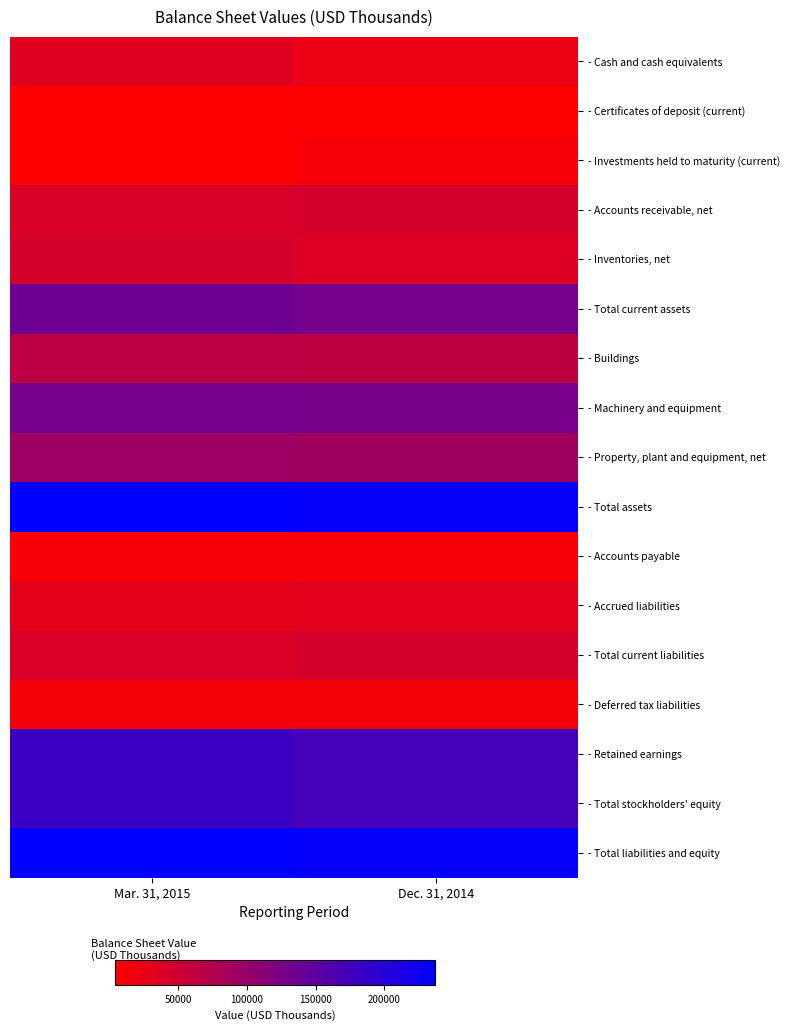

Reading left to right, extract all data points from this chart.

- Cash and cash equivalents: Mar. 31, 2015=33526	Dec. 31, 2014=21952
- Certificates of deposit (current): Mar. 31, 2015=4180	Dec. 31, 2014=6098
- Investments held to maturity (current): Mar. 31, 2015=4984	Dec. 31, 2014=11972
- Accounts receivable, net: Mar. 31, 2015=39865	Dec. 31, 2014=44092
- Inventories, net: Mar. 31, 2015=44546	Dec. 31, 2014=37618
- Total current assets: Mar. 31, 2015=136689	Dec. 31, 2014=131083
- Buildings: Mar. 31, 2015=65676	Dec. 31, 2014=64938
- Machinery and equipment: Mar. 31, 2015=130474	Dec. 31, 2014=127968
- Property, plant and equipment, net: Mar. 31, 2015=92771	Dec. 31, 2014=91922
- Total assets: Mar. 31, 2015=236759	Dec. 31, 2014=233117
- Accounts payable: Mar. 31, 2015=10125	Dec. 31, 2014=11370
- Accrued liabilities: Mar. 31, 2015=28518	Dec. 31, 2014=31343
- Total current liabilities: Mar. 31, 2015=38643	Dec. 31, 2014=42713
- Deferred tax liabilities: Mar. 31, 2015=13363	Dec. 31, 2014=13677
- Retained earnings: Mar. 31, 2015=181904	Dec. 31, 2014=173843
- Total stockholders' equity: Mar. 31, 2015=182121	Dec. 31, 2014=174059
- Total liabilities and equity: Mar. 31, 2015=236759	Dec. 31, 2014=233117